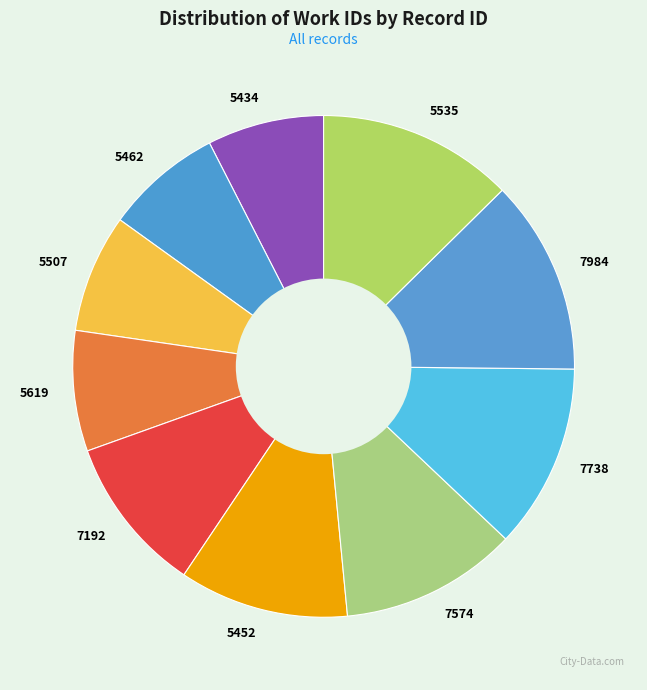

Does 7738 account for over 50% of the chart?

No